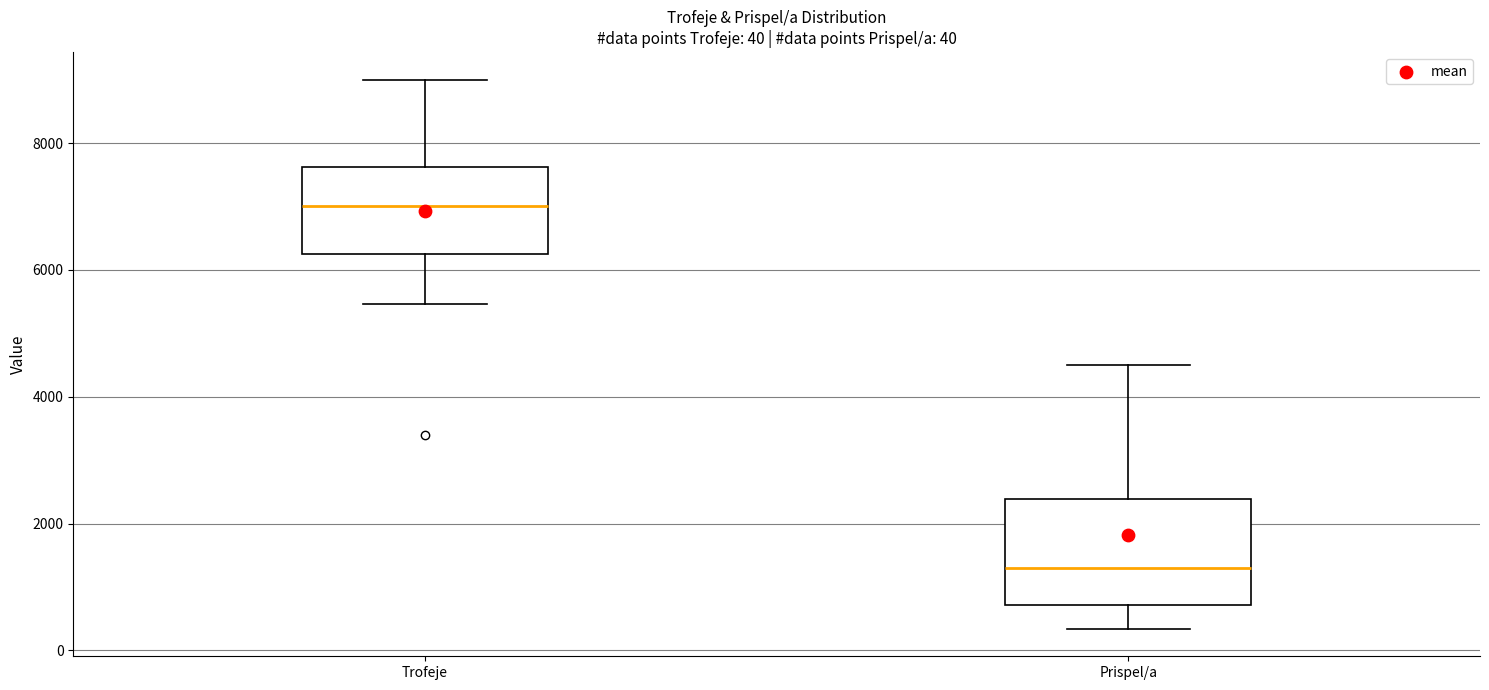

Which box is the tallest, from its lower edge to its upper edge?

Prispel/a